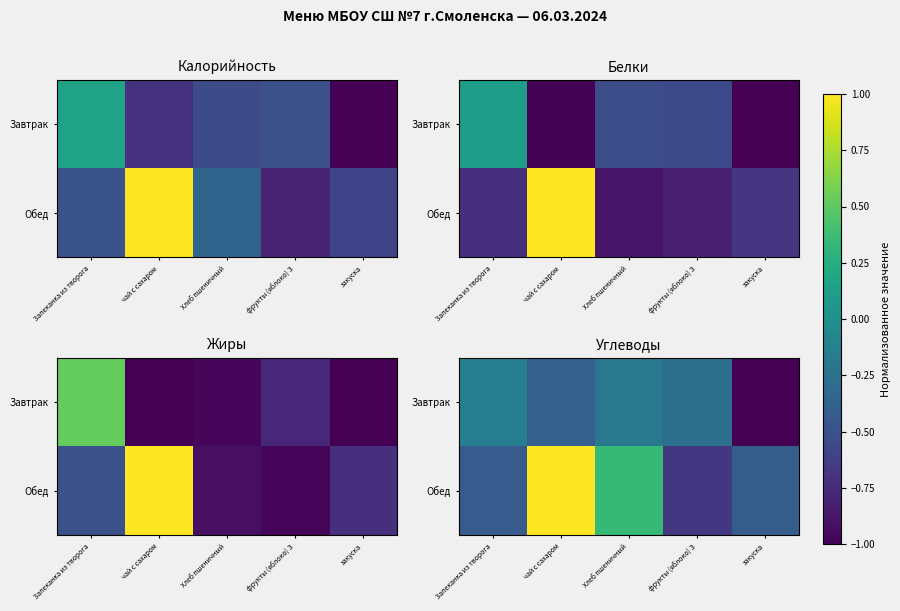

What is the total value across all series at Хлеб пшеничный?

0.1